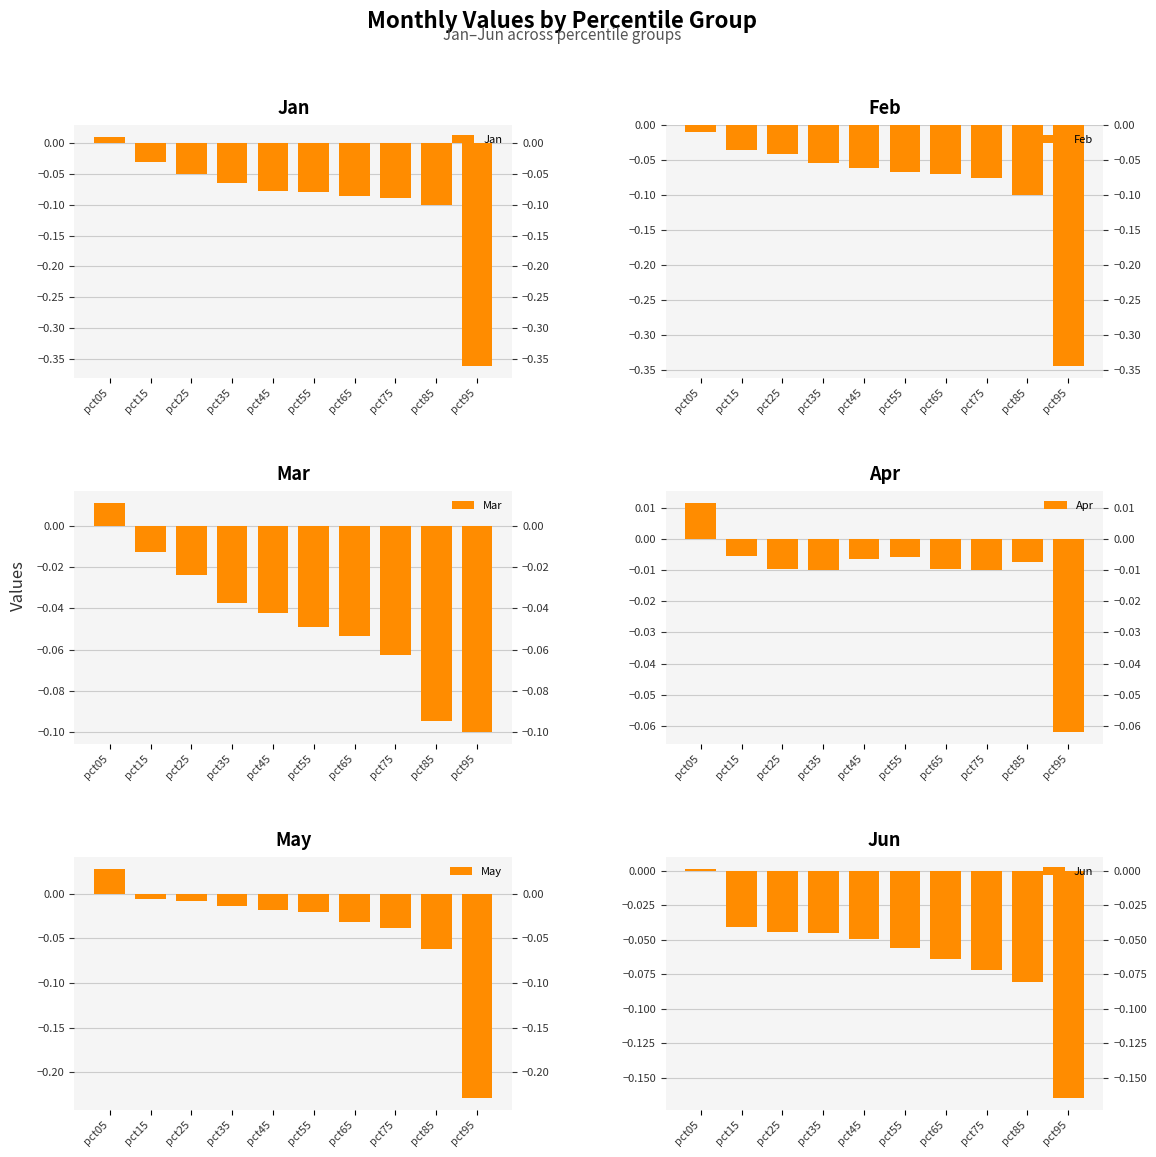

The Mar series shows -0.1 at pct35. True or false?

False